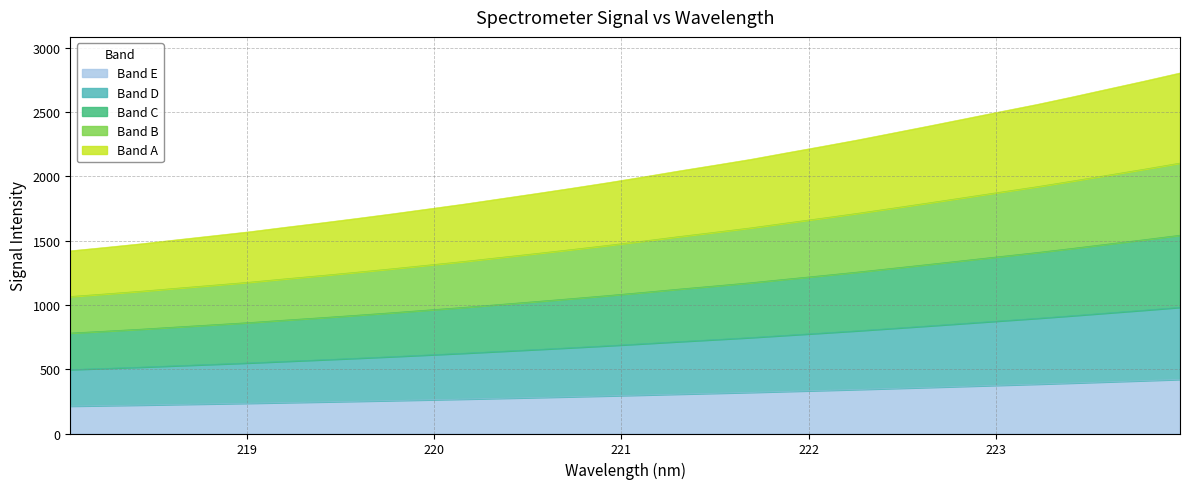

Where does the data first go above 299?

221.1174